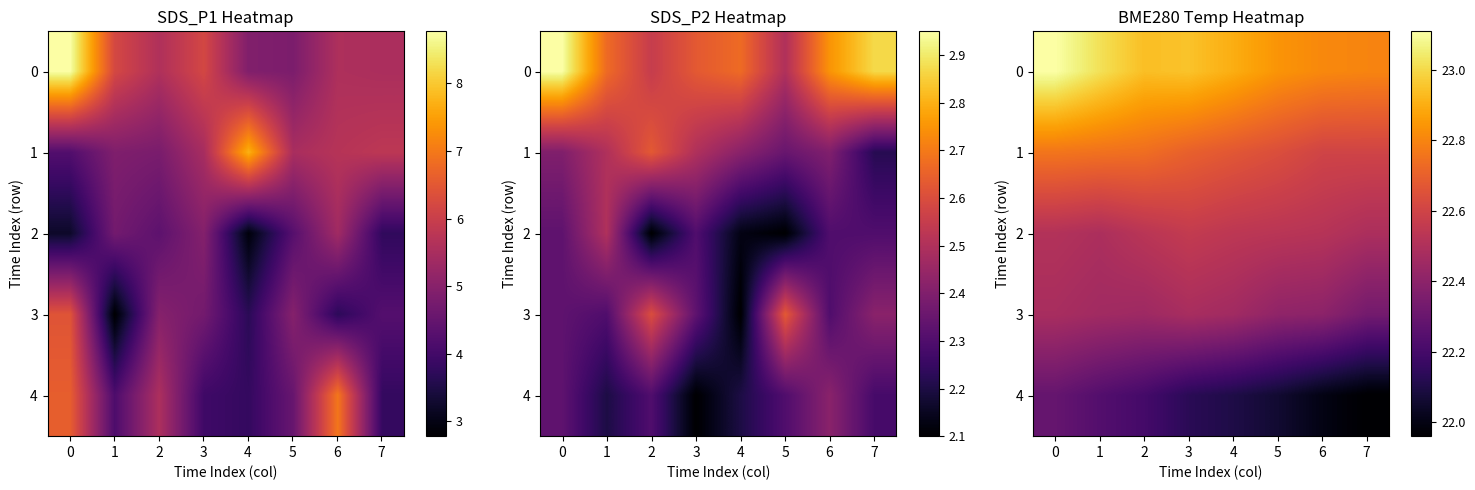

List the series in order of their peak value, lowest first.

4, 3, 2, 1, 0